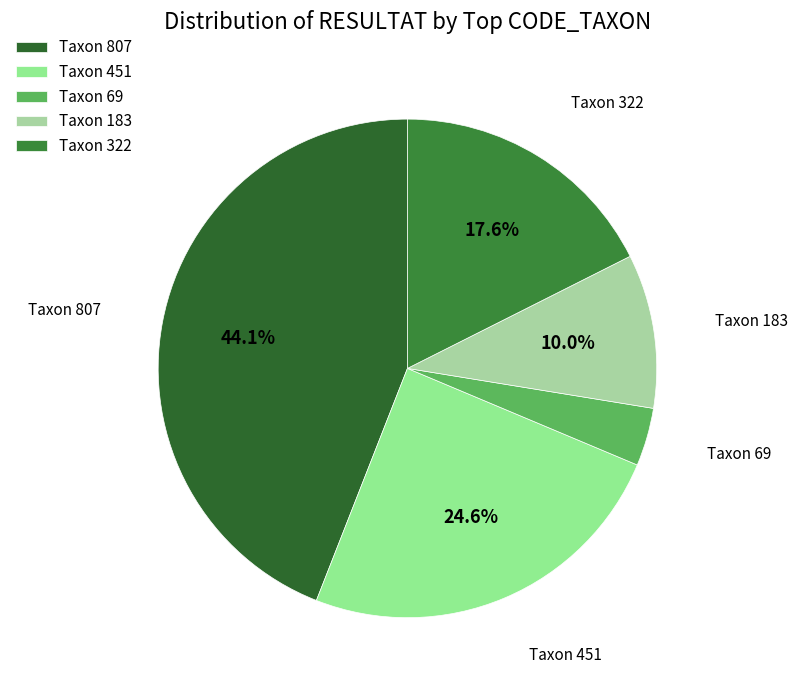

What is the ratio of the value at Taxon 451 to the value at Taxon 183?

2.5